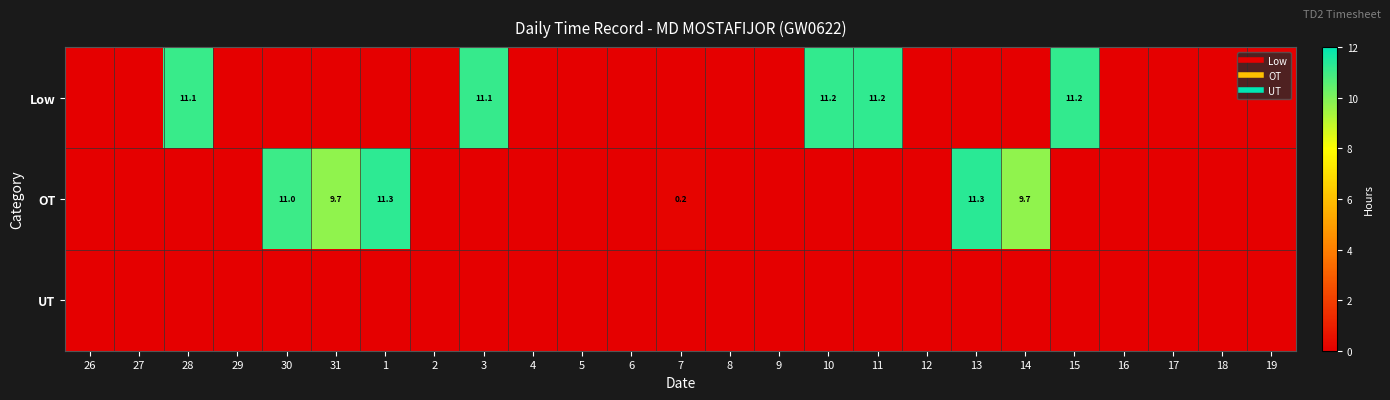

How many data points does each series have?

25